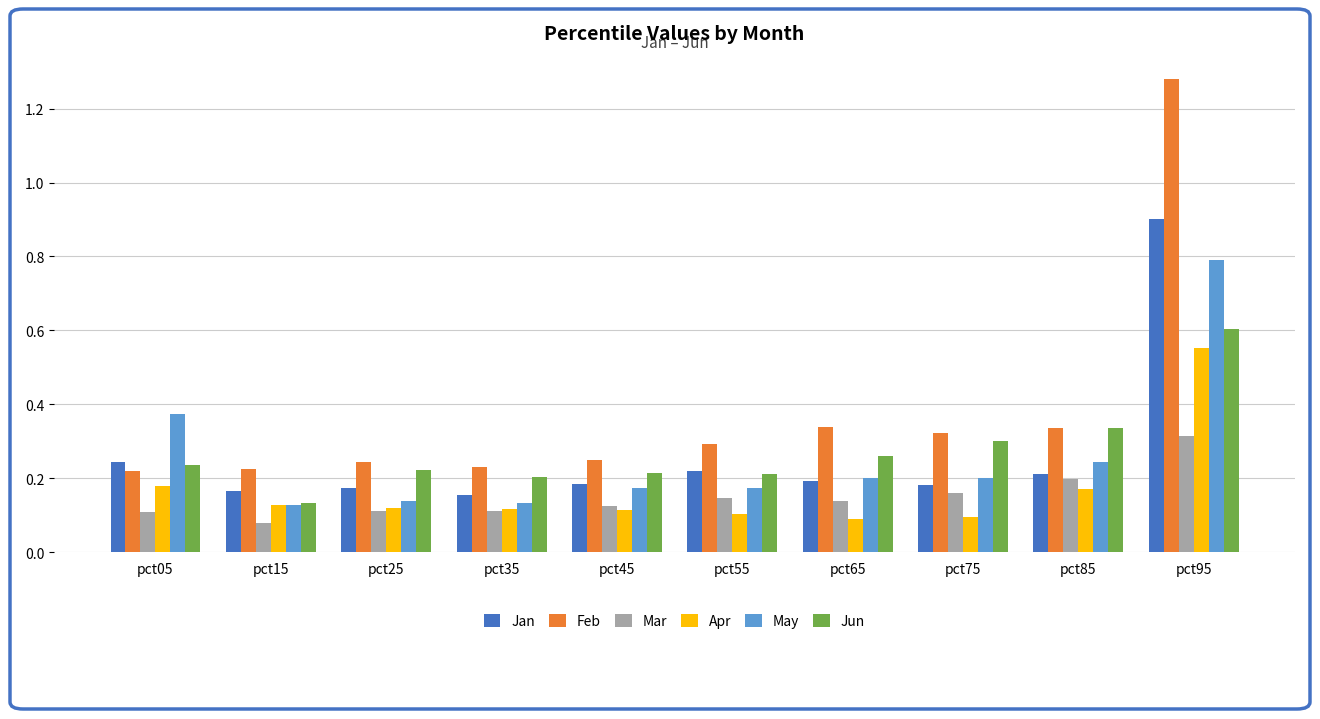

At which label is Jun closest to 0?

pct15